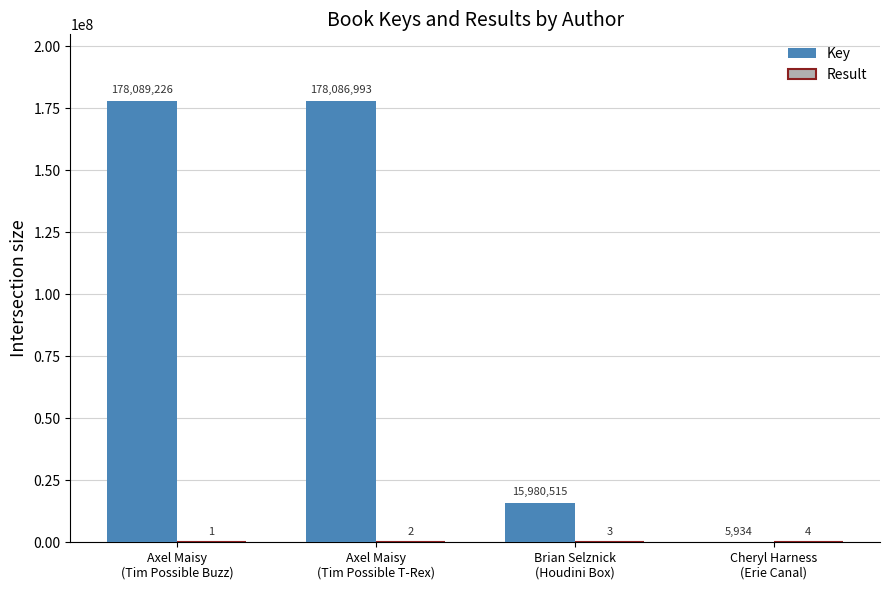

What is the greatest value displayed?

178089226